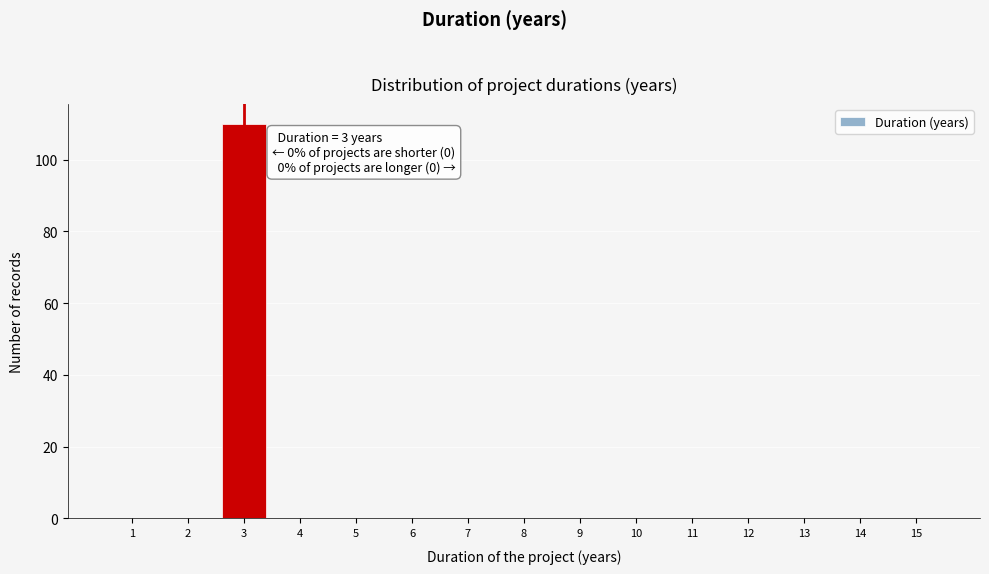

Reading right to left, list all the values displayed in this chart.

15=0	14=0	13=0	12=0	11=0	10=0	9=0	8=0	7=0	6=0	5=0	4=0	3=110	2=0	1=0